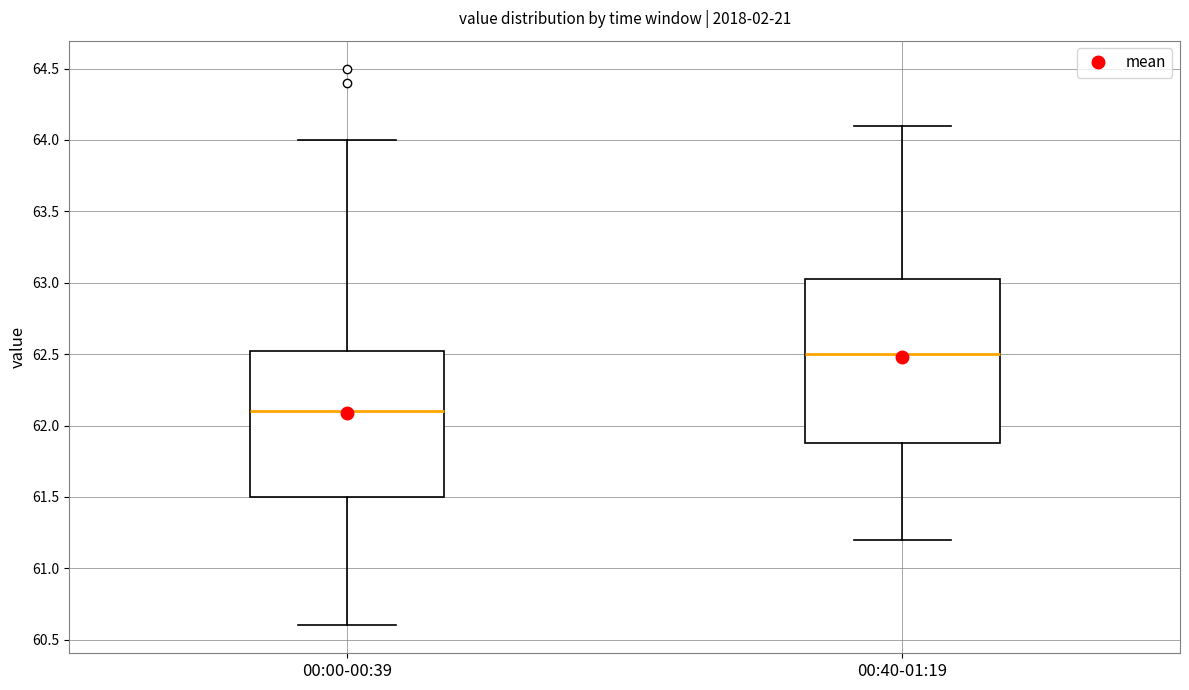

Which box's median line is the lowest?

00:00-00:39